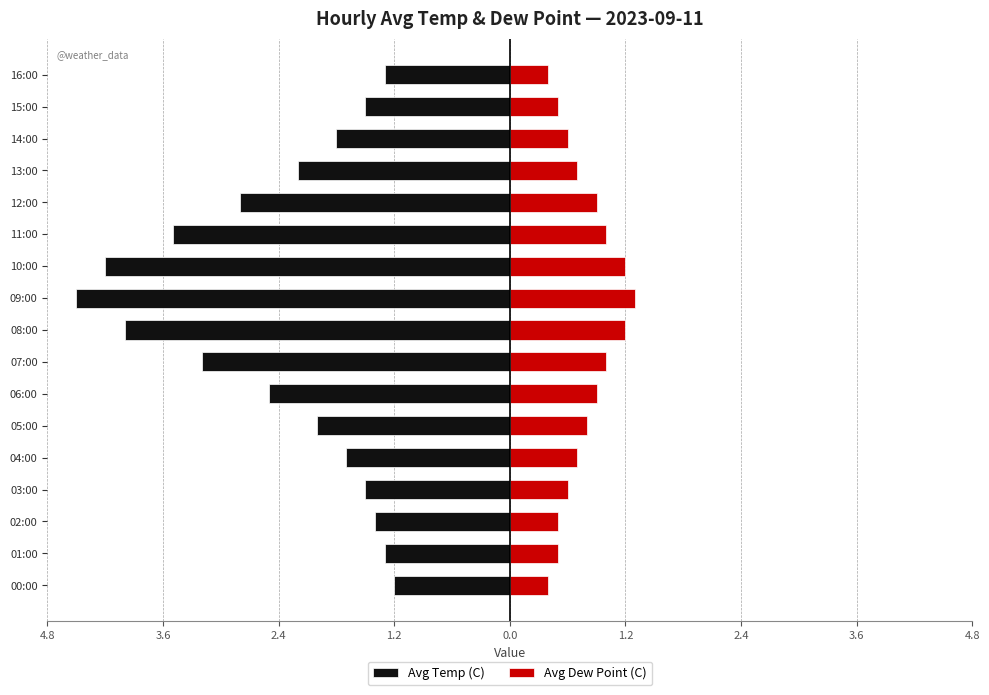

What is the value of the Avg Temp (C) bar at the 14th from the left?

-2.2